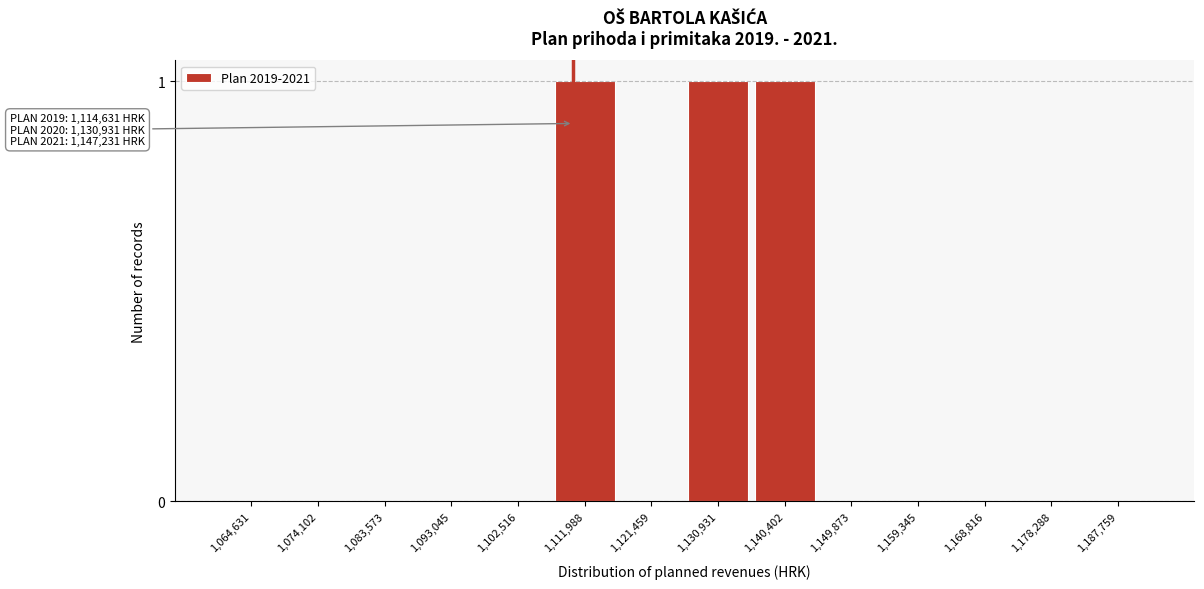

Reading left to right, what are all the values shown in this chart?

1,064,631=0	1,074,102=0	1,083,573=0	1,093,045=0	1,102,516=0	1,111,988=1	1,121,459=0	1,130,931=1	1,140,402=1	1,149,873=0	1,159,345=0	1,168,816=0	1,178,288=0	1,187,759=0